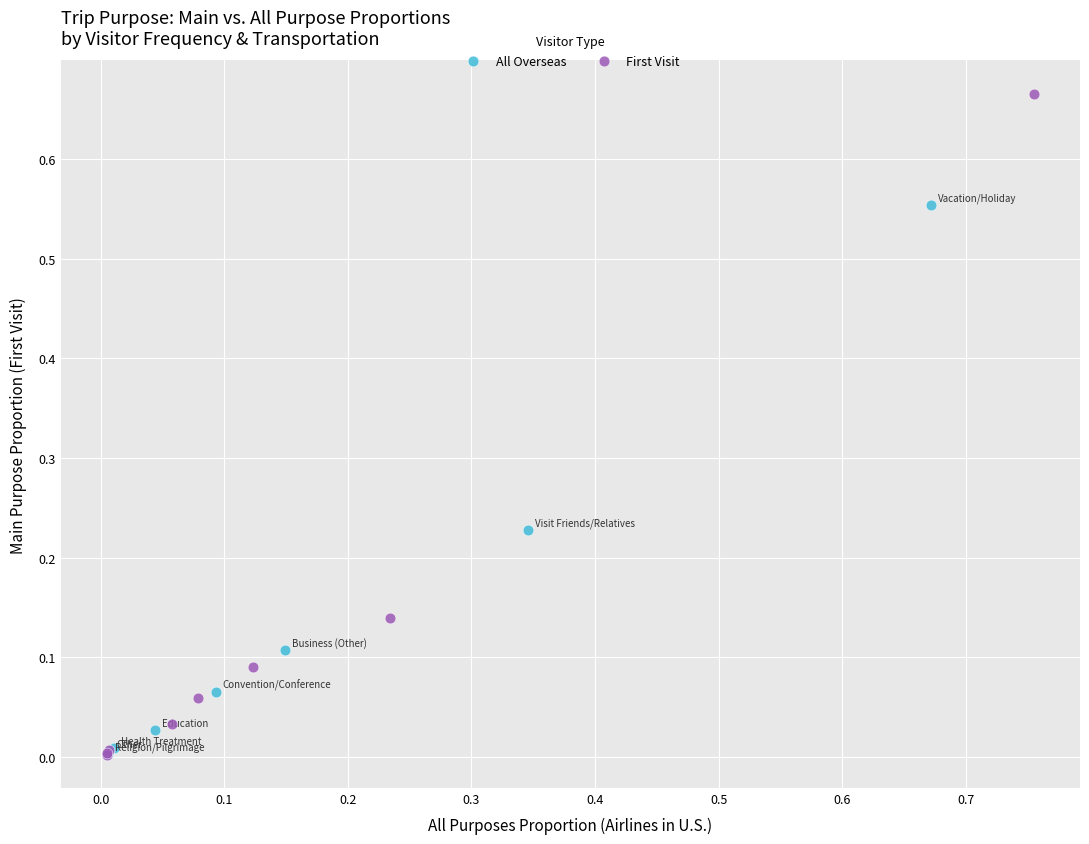

Which series has the largest Y range (max minus min)?

First Visit